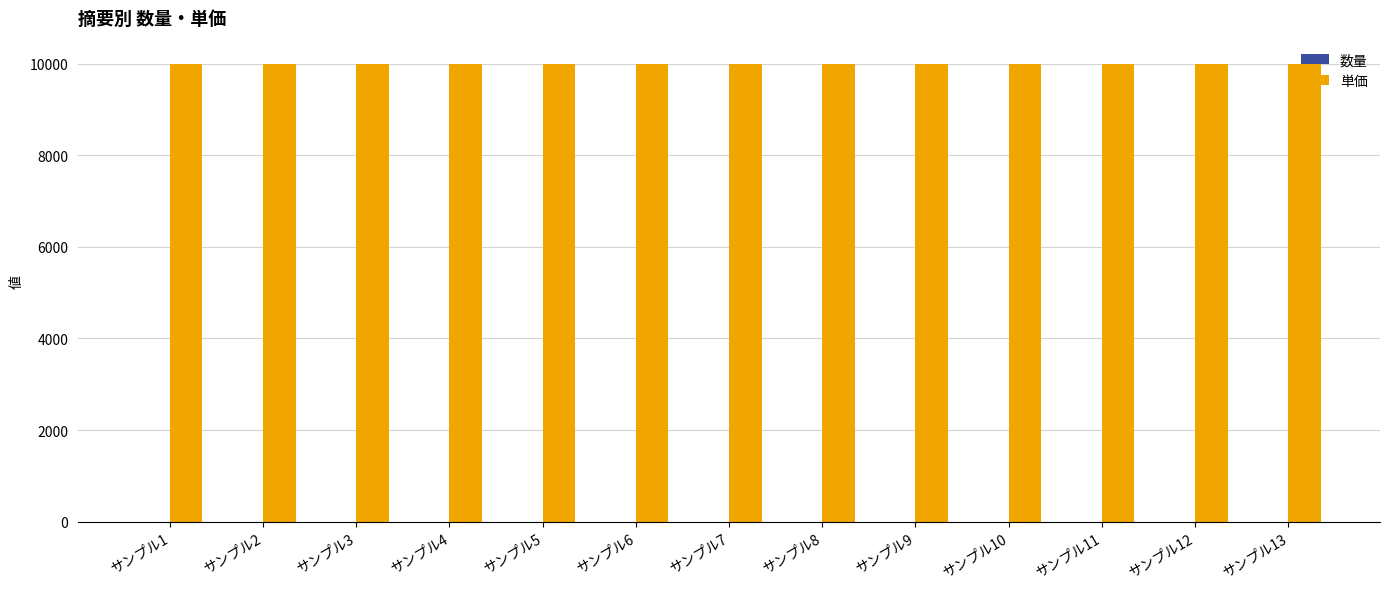

Which series has the largest total across all categories?

単価